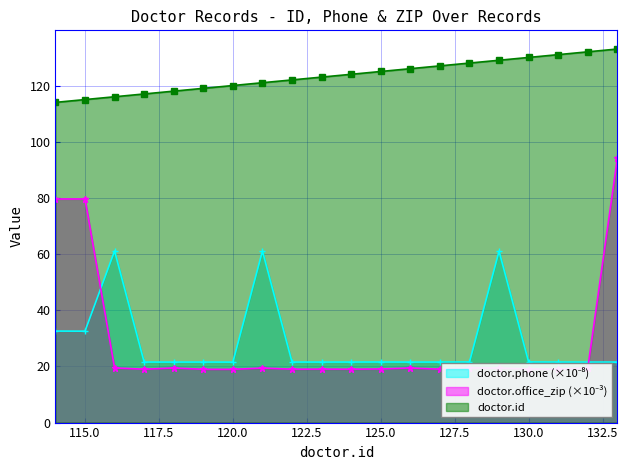

Reading right to left, list all the values displayed in this chart.

doctor.id: 133=133.0	132=132.0	131=131.0	130=130.0	129=129.0	128=128.0	127=127.0	126=126.0	125=125.0	124=124.0	123=123.0	122=122.0	121=121.0	120=120.0	119=119.0	118=118.0	117=117.0	116=116.0	115=115.0	114=114.0
doctor.phone (scaled): 133=21.5	132=21.5	131=21.5	130=21.6	129=61.0	128=21.6	127=21.5	126=21.5	125=21.6	124=21.5	123=21.5	122=21.5	121=61.1	120=21.5	119=21.5	118=21.5	117=21.5	116=61.1	115=32.5	114=32.6
doctor.office_zip: 133=94.1	132=19.4	131=19.0	130=19.1	129=19.4	128=19.5	127=19.0	126=19.4	125=19.1	124=19.0	123=19.0	122=19.0	121=19.4	120=19.0	119=19.0	118=19.4	117=19.0	116=19.5	115=79.6	114=79.6